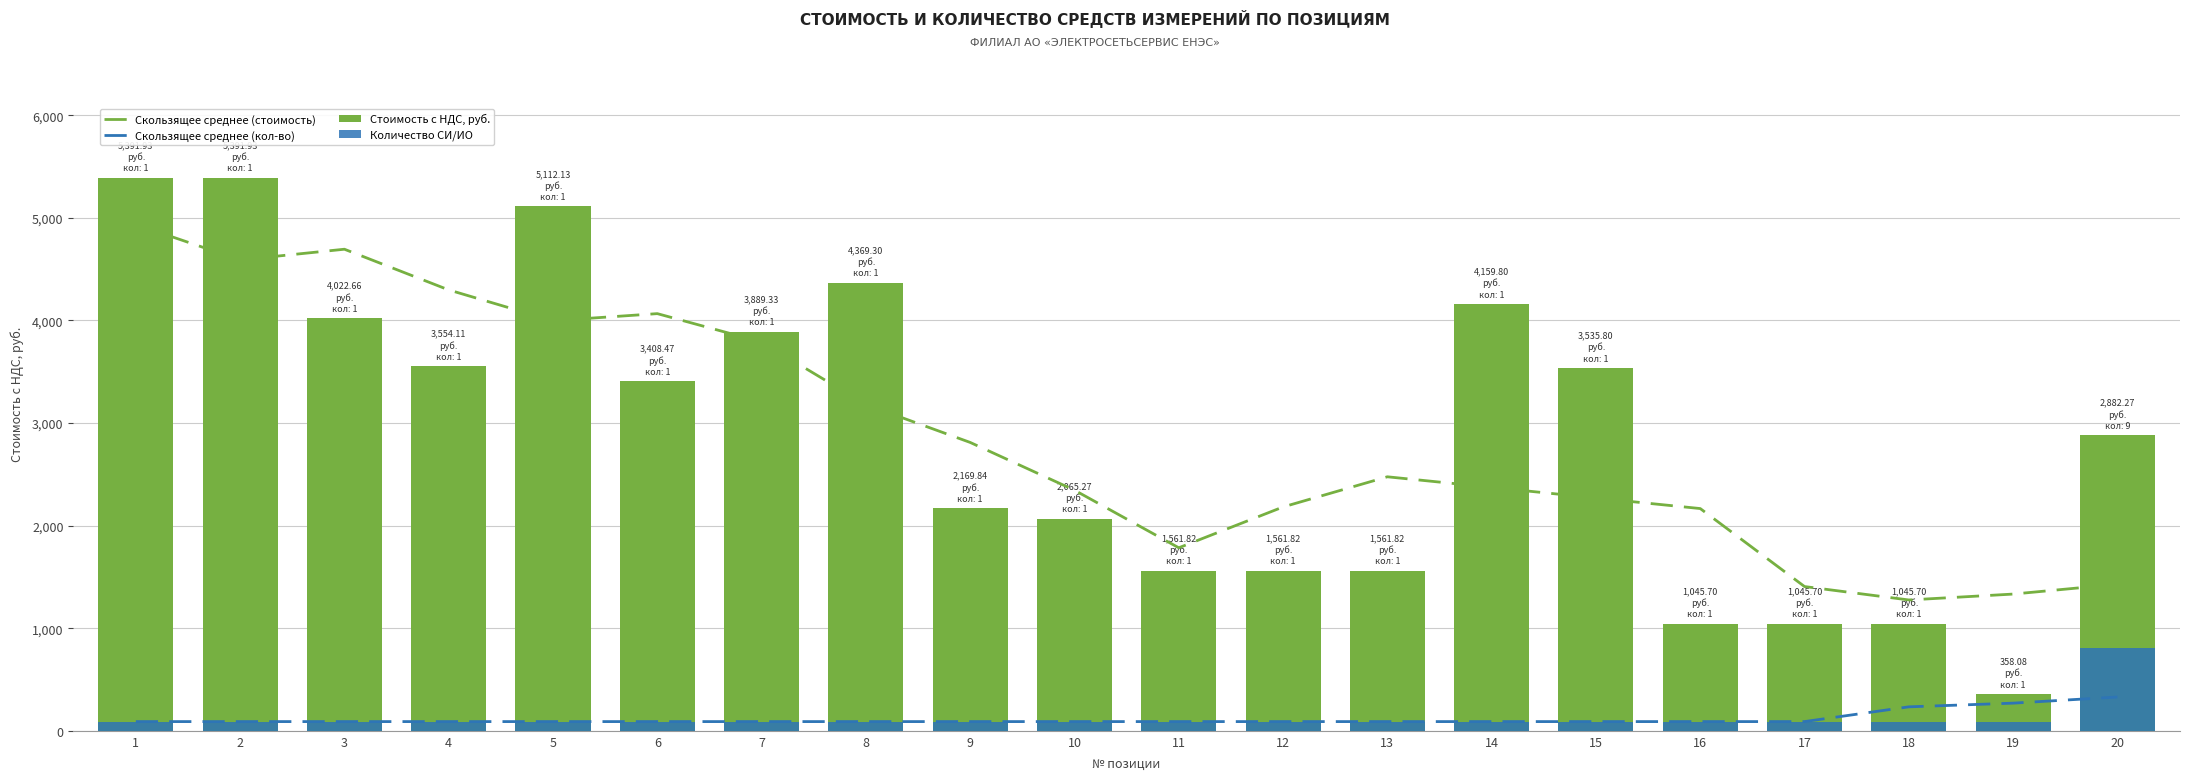

How many groups of bars are there?

20